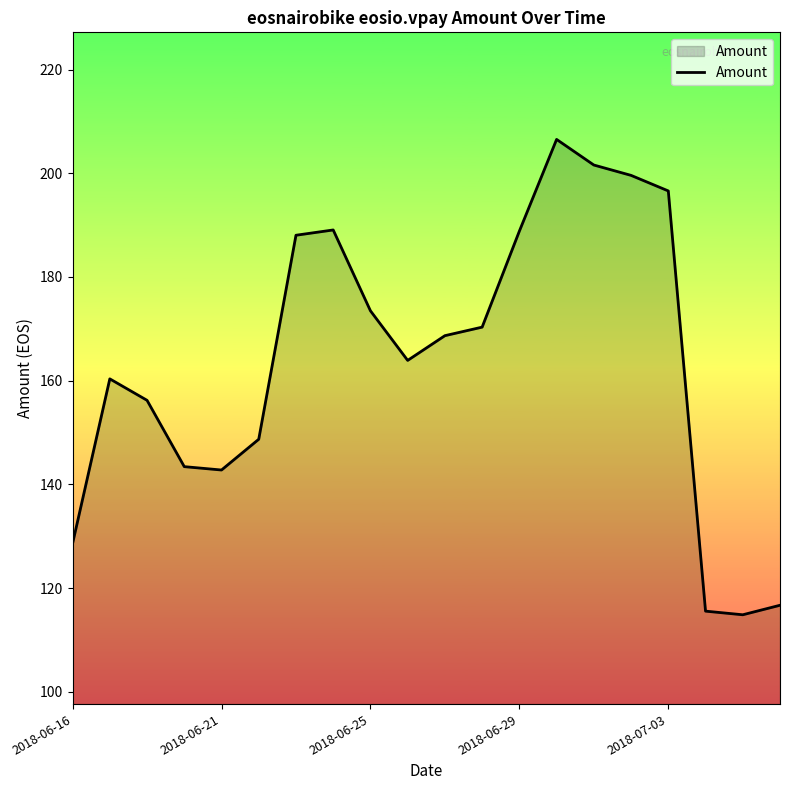

What is the minimum value shown in the chart?

114.8